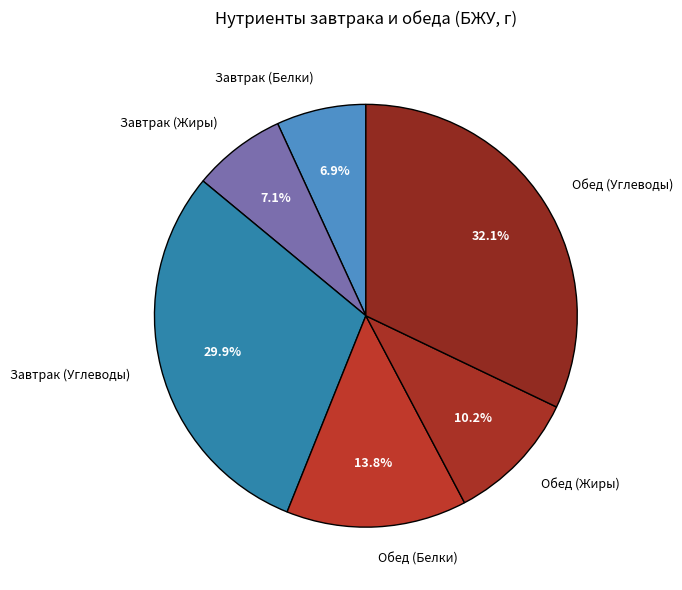

To the nearest percent, what portion does Обед (Углеводы) represent?

32%